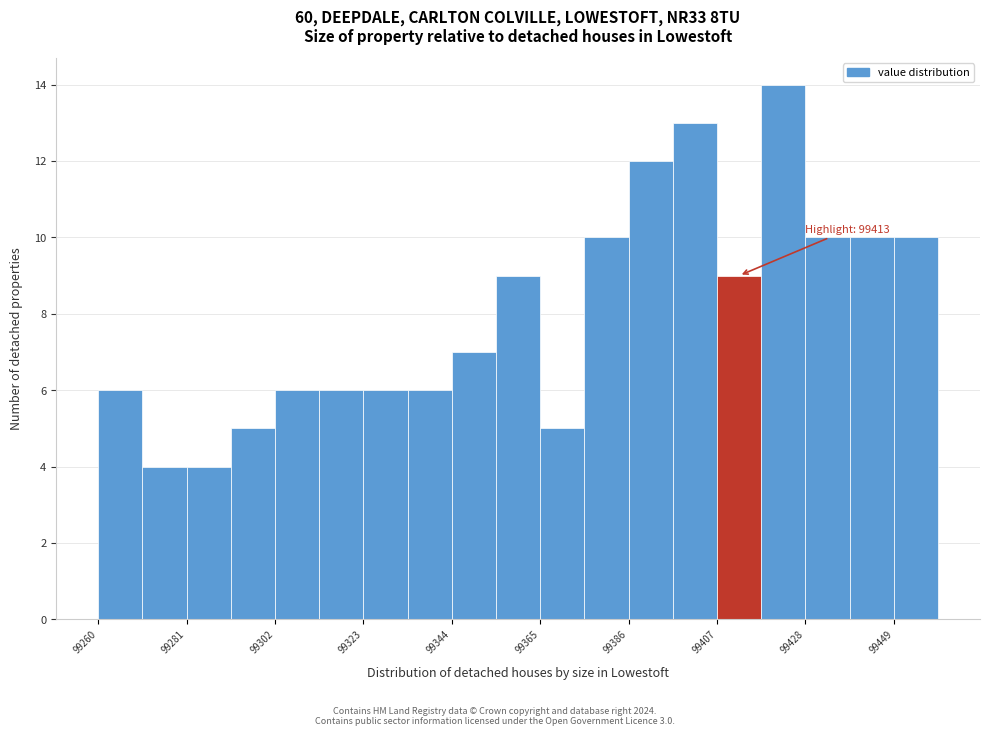

Around what value on the x-axis is the tallest bar? Give the approximate position of its centre, as read against the axis.

99425